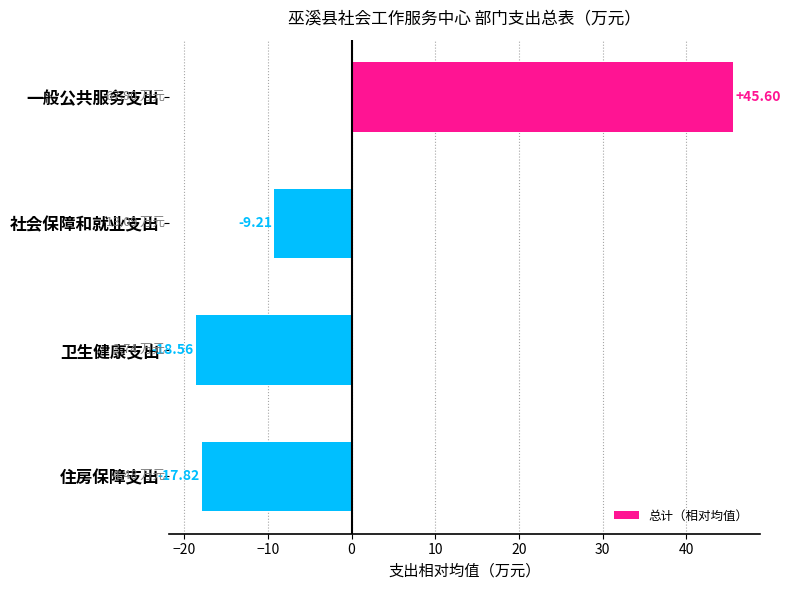

At which label is the value closest to 13?

社会保障和就业支出